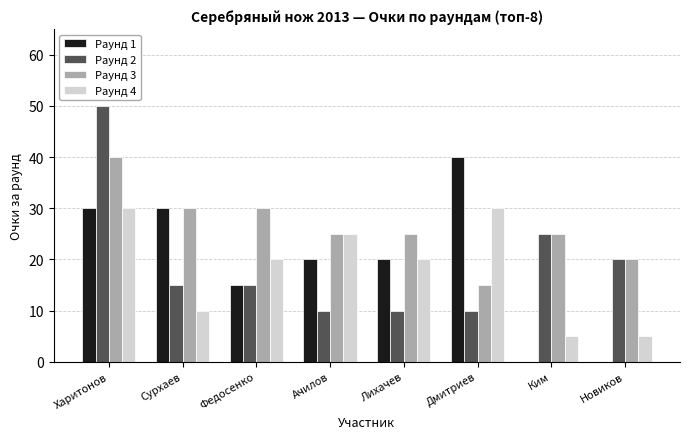

True or false: Раунд 4 has a value of 14 at Федосенко.

False